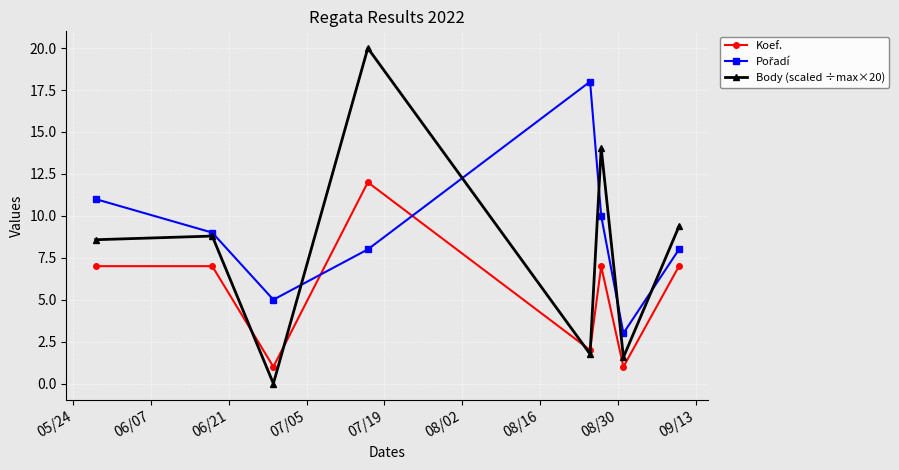

What is the value of the Body (scaled ÷max×20) point at the 4th from the left?

20.0